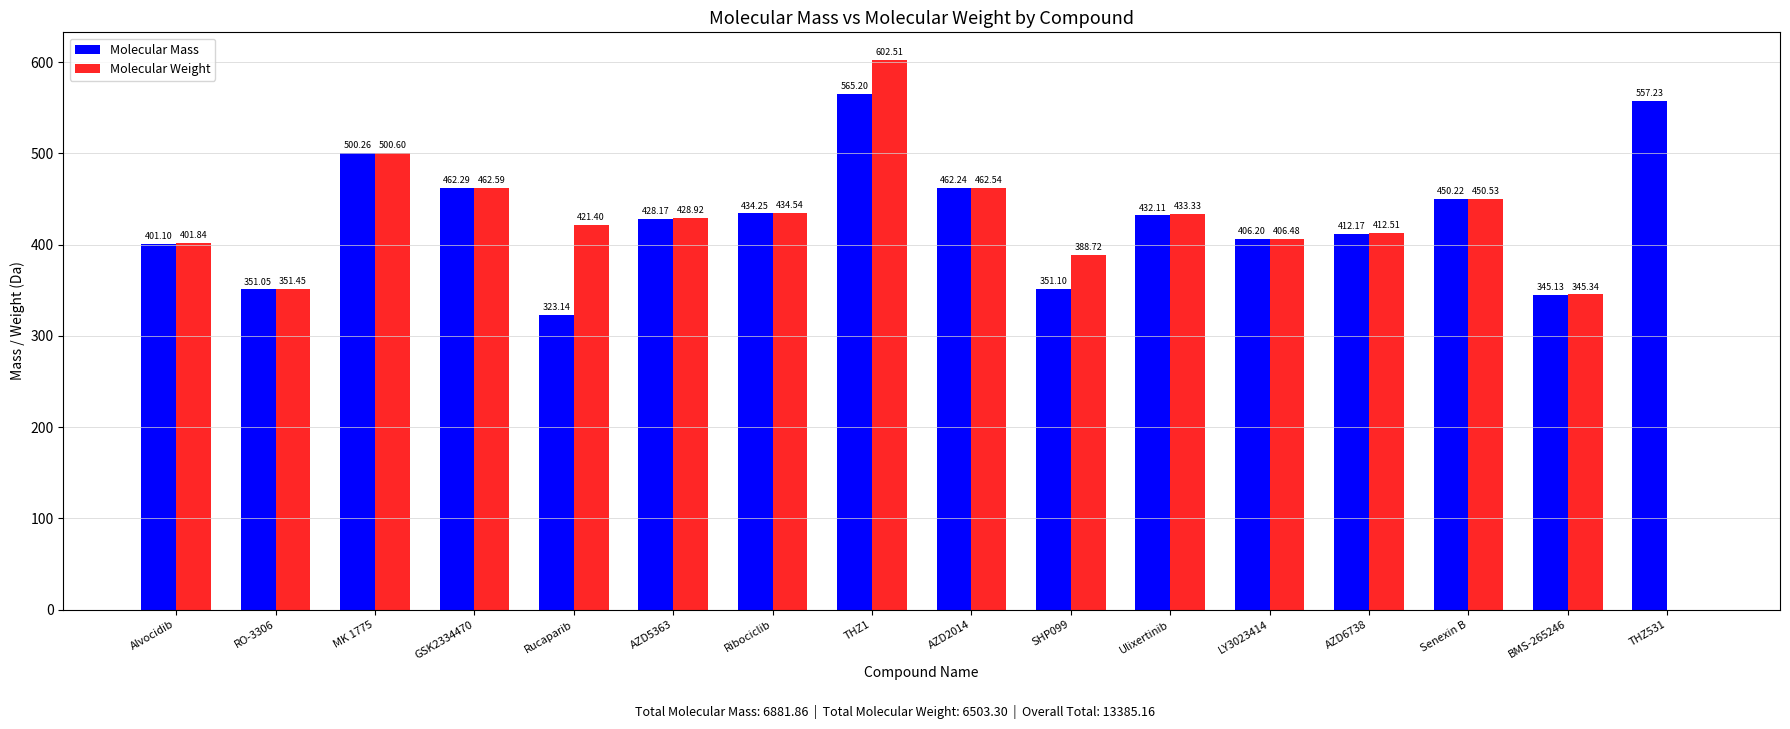

At which category is the sum across all series the highest?

THZ1